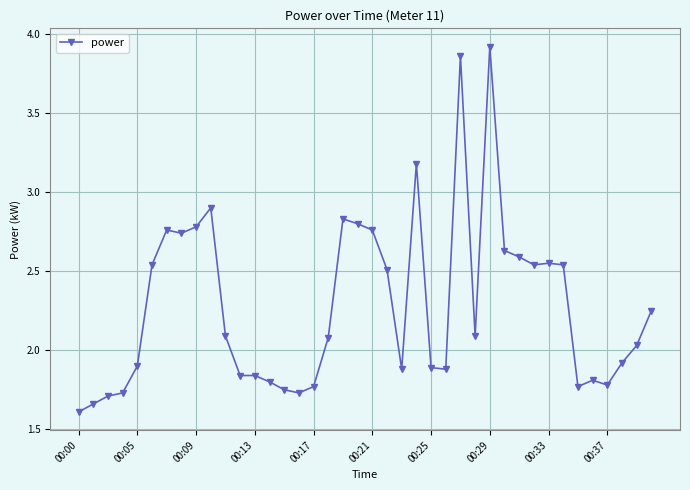

What is the average value?

2.3